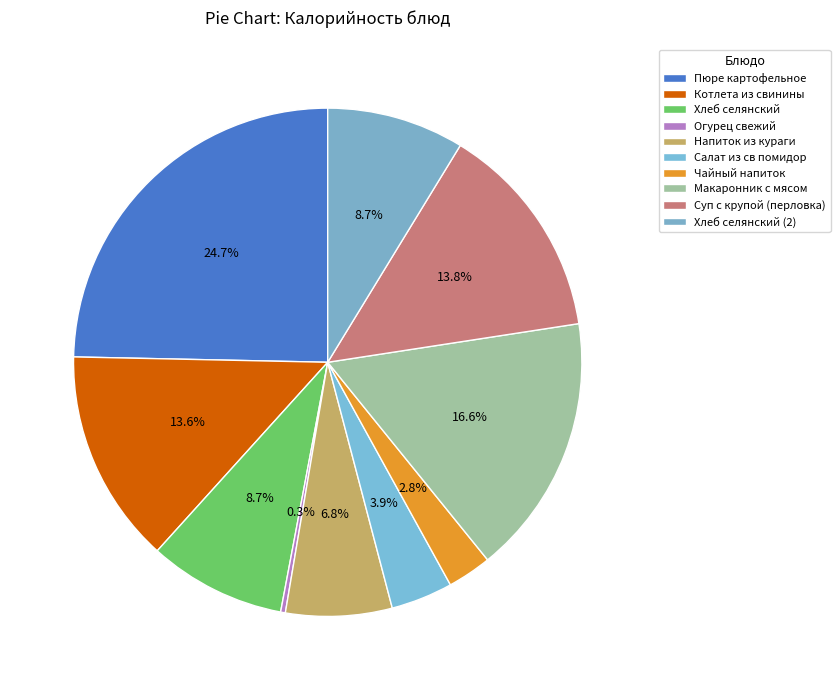

Does any single category account for the majority?

No